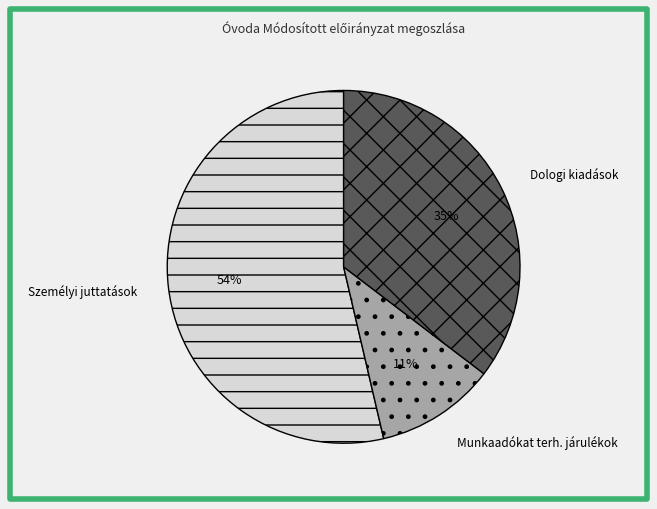

Rank the categories by value from highest to lowest.

Személyi juttatások, Dologi kiadások, Munkaadókat terh. járulékok